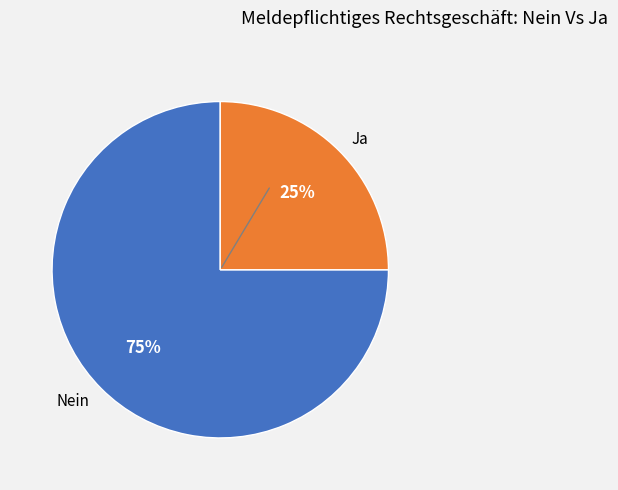

To the nearest percent, what is the difference between the largest and smallest slice percentages?

50%